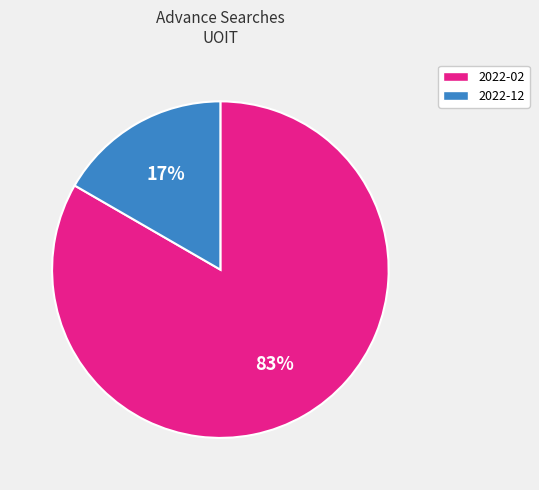

Which has a higher value, 2022-02 or 2022-12?

2022-02